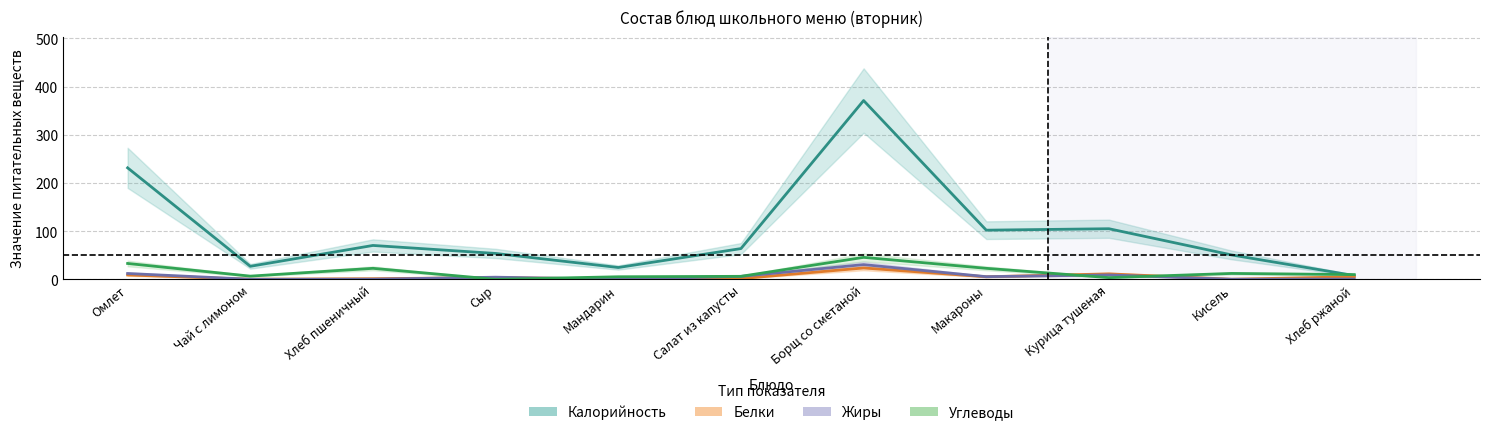

What is the average value of the Белки series?

5.6